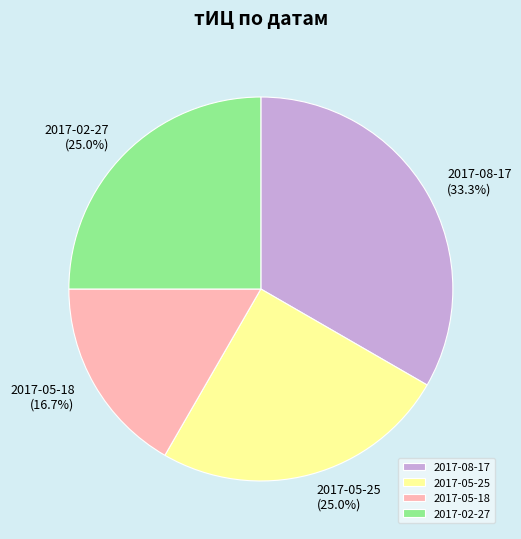

What is the ratio of the value at 2017-05-18 to the value at 2017-05-25?

0.7